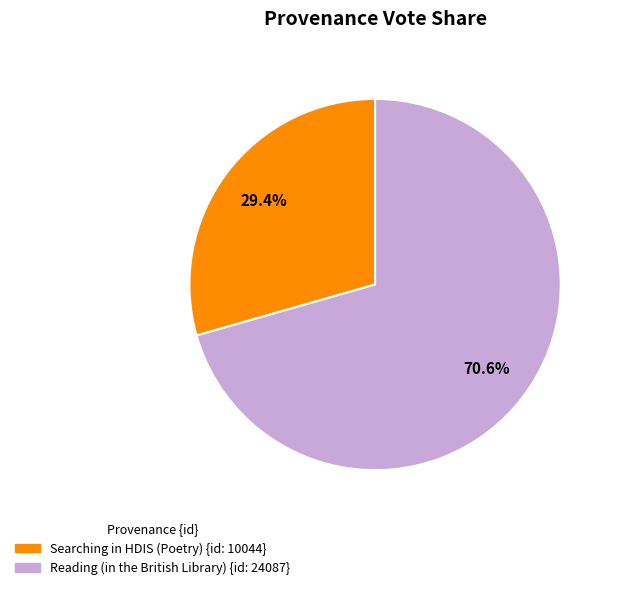

Which slice is the smallest?

Searching in HDIS (Poetry)